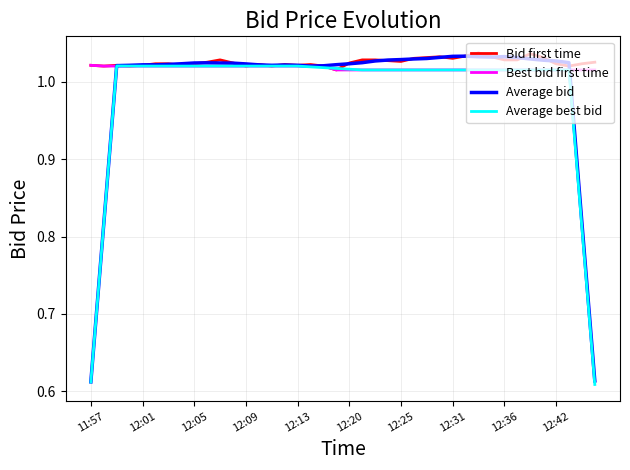

Which series has the widest spread of values?

Average bid